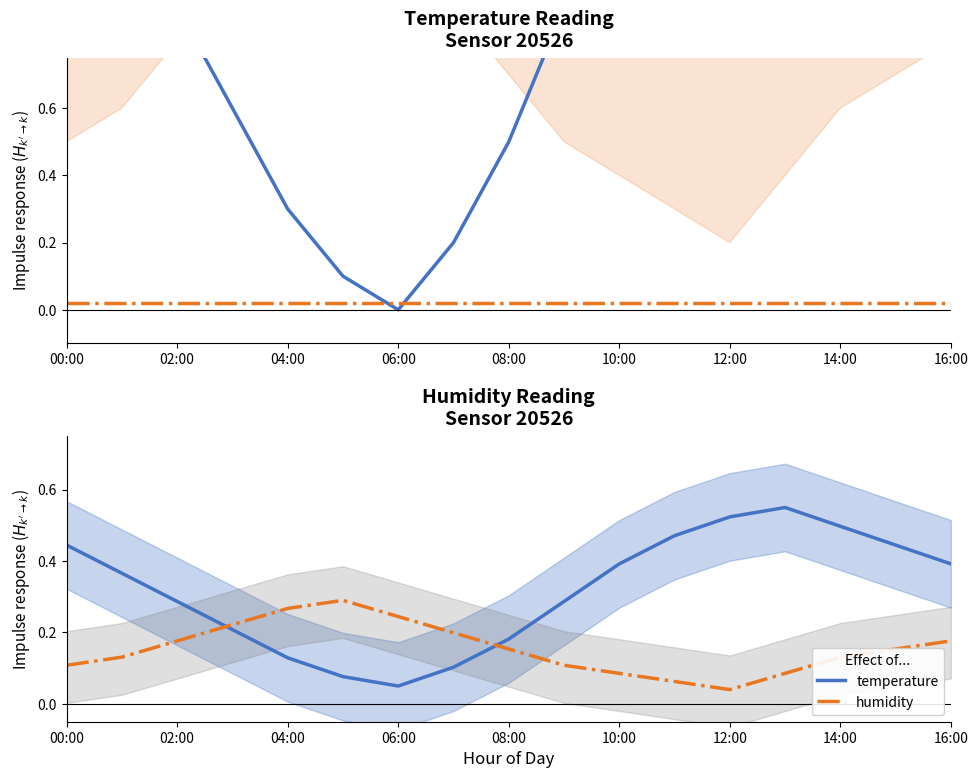

What is the average value of the temperature series?

0.3